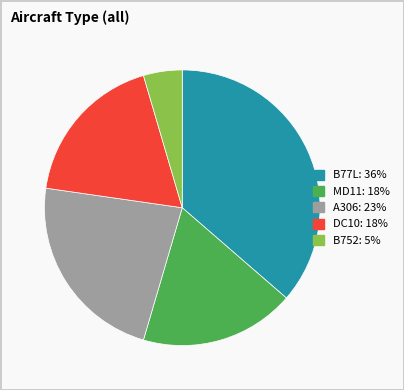

What is the largest slice in the pie chart?

B77L